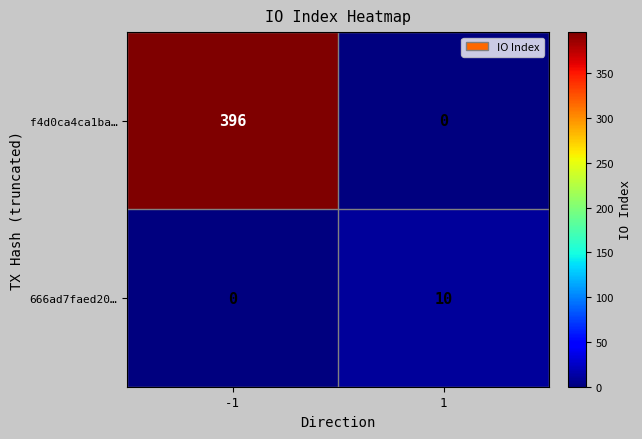

At which category is the sum across all series the highest?

-1